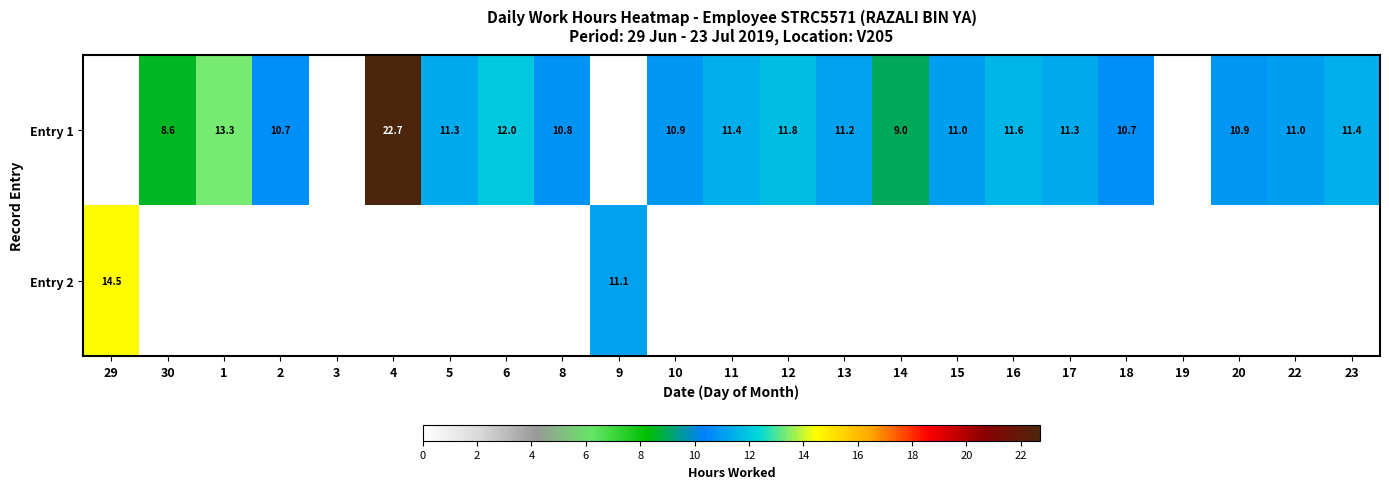

At how many categories does at least one series exceed 5?

21